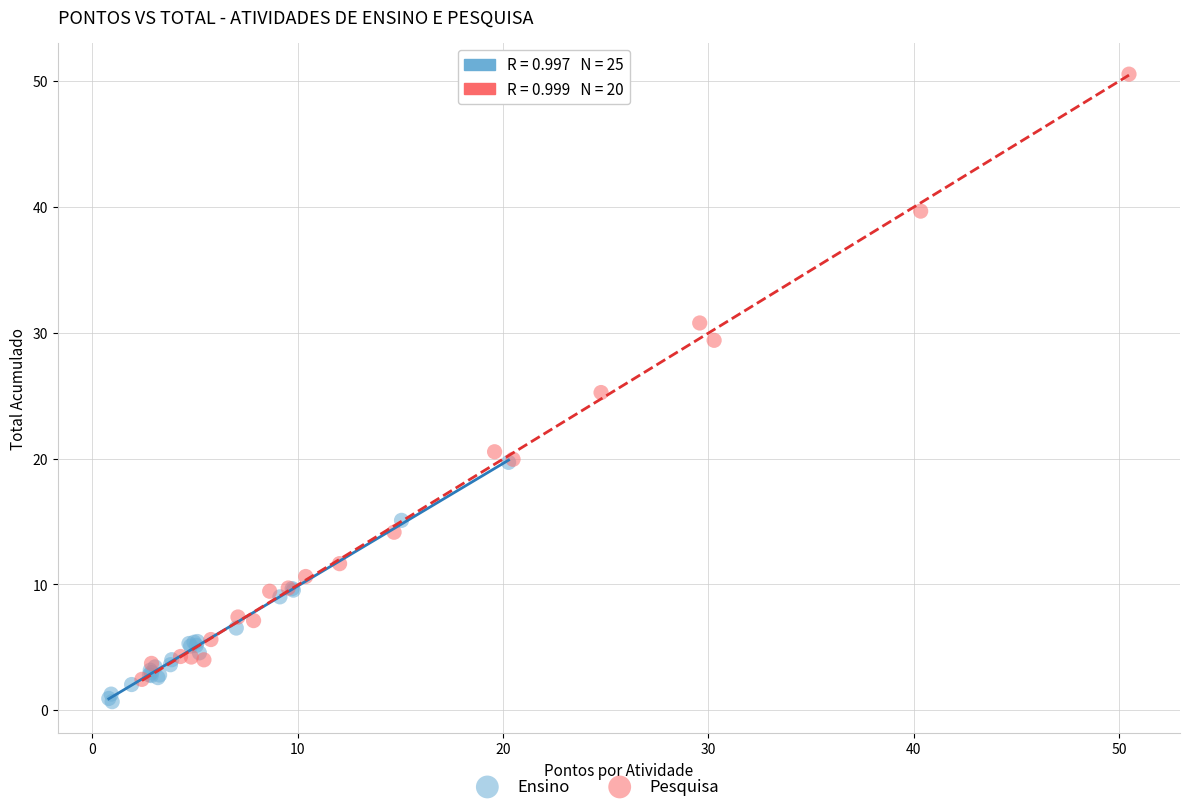

Which series reaches the maximum Y coordinate?

Pesquisa